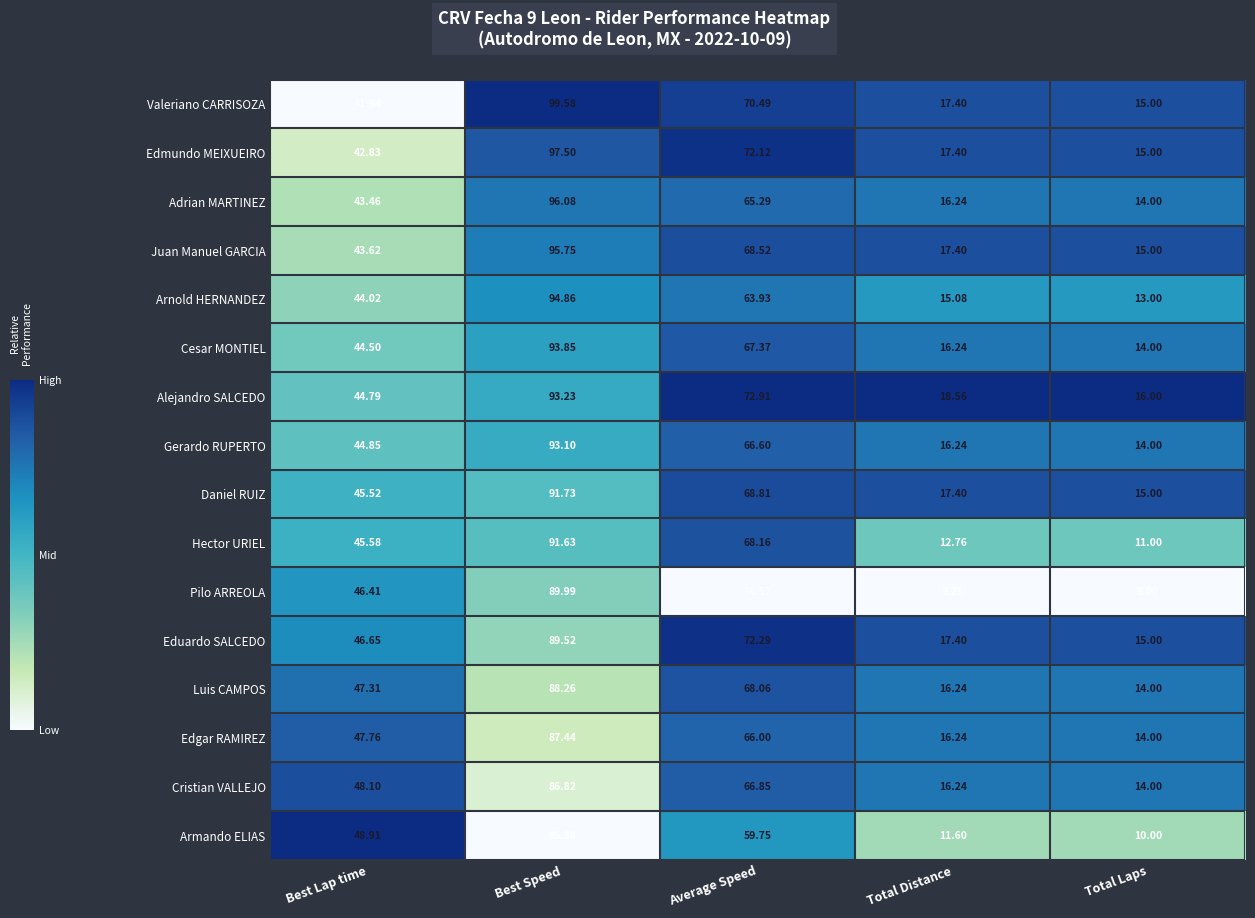

Is the value of Juan Manuel GARCIA at Best Speed greater than the value of Arnold HERNANDEZ at Best Lap time?

Yes